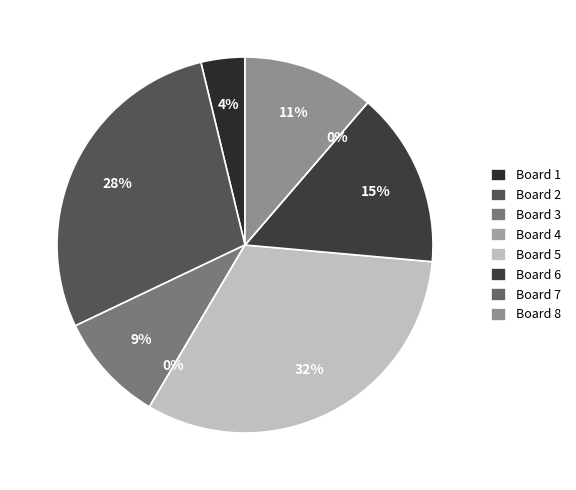

To the nearest percent, what is the difference between the largest and smallest slice percentages?

32%